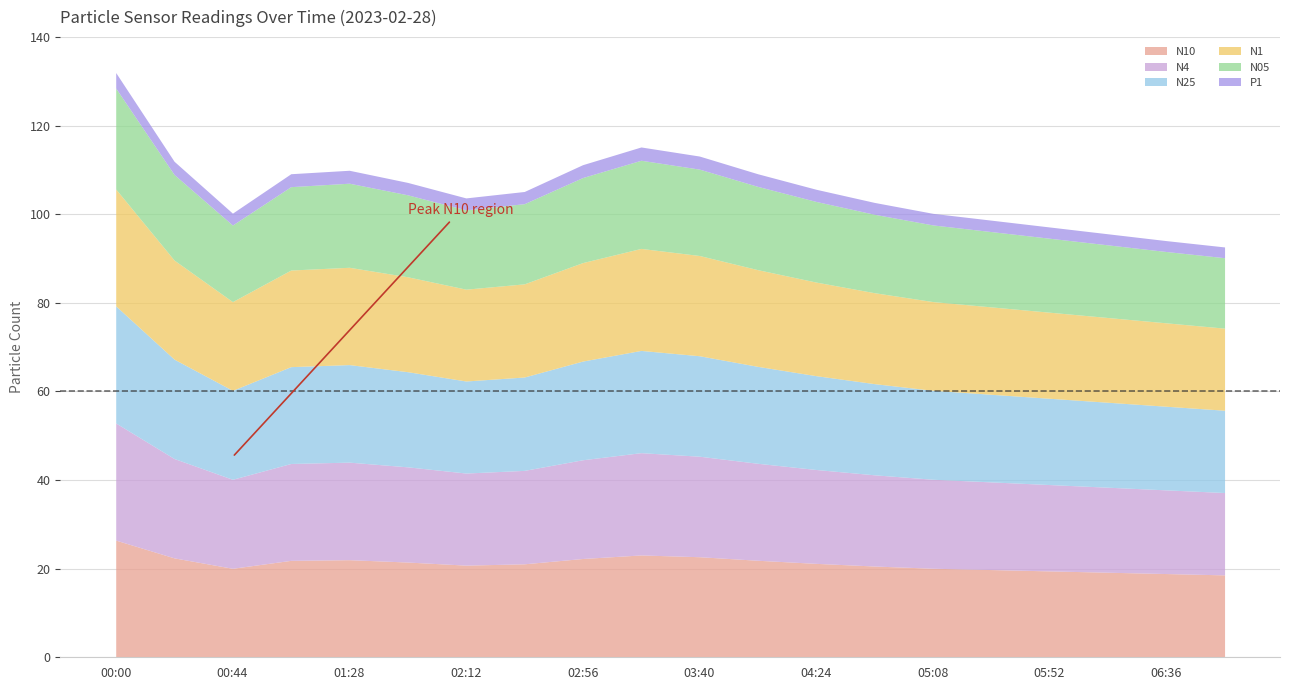

Where is the first local maximum for N05?

01:28